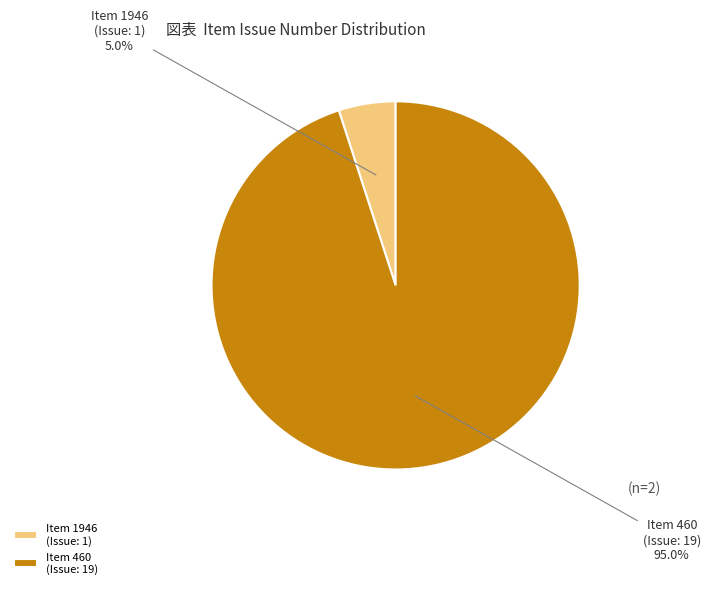

How much of the chart is everything except Item 1946 (Issue: 1)?

95.0%